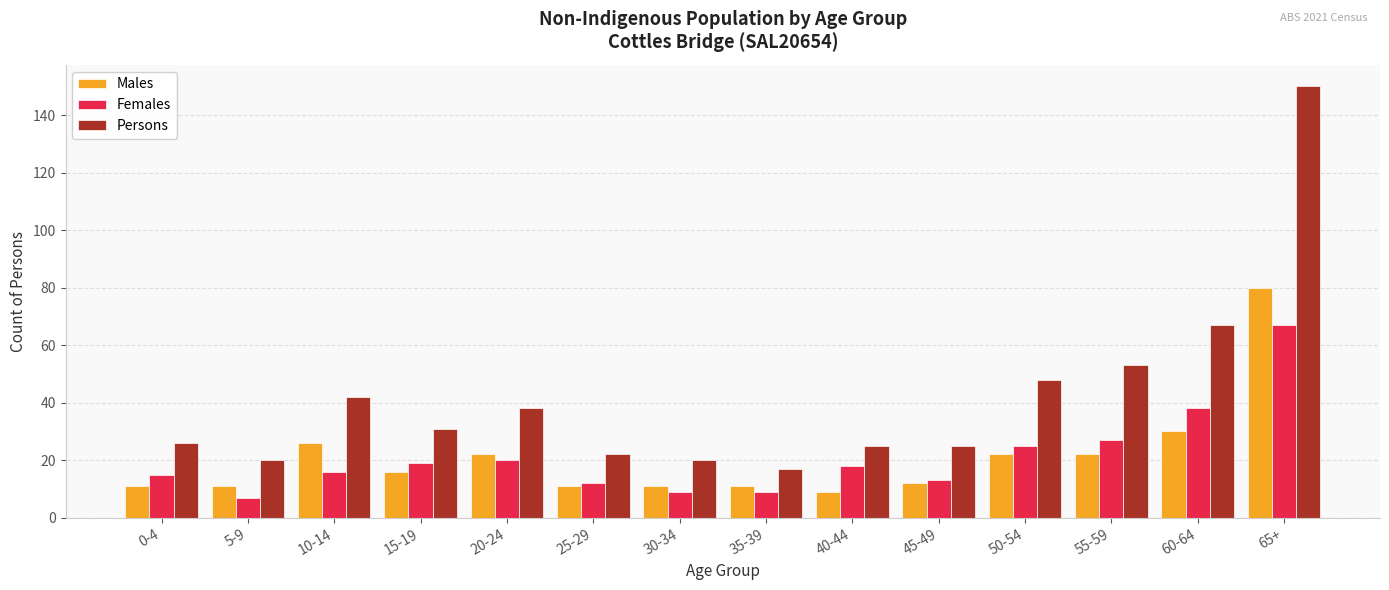

What is the sum of all Females values?

295